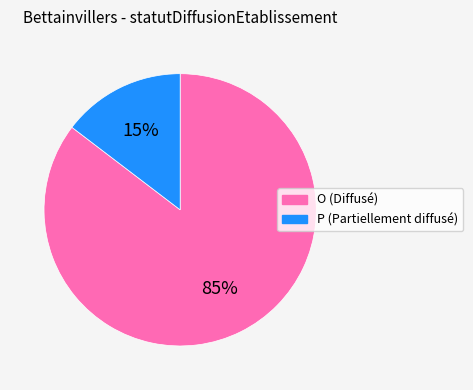

True or false: O accounts for 85% of the total.

True